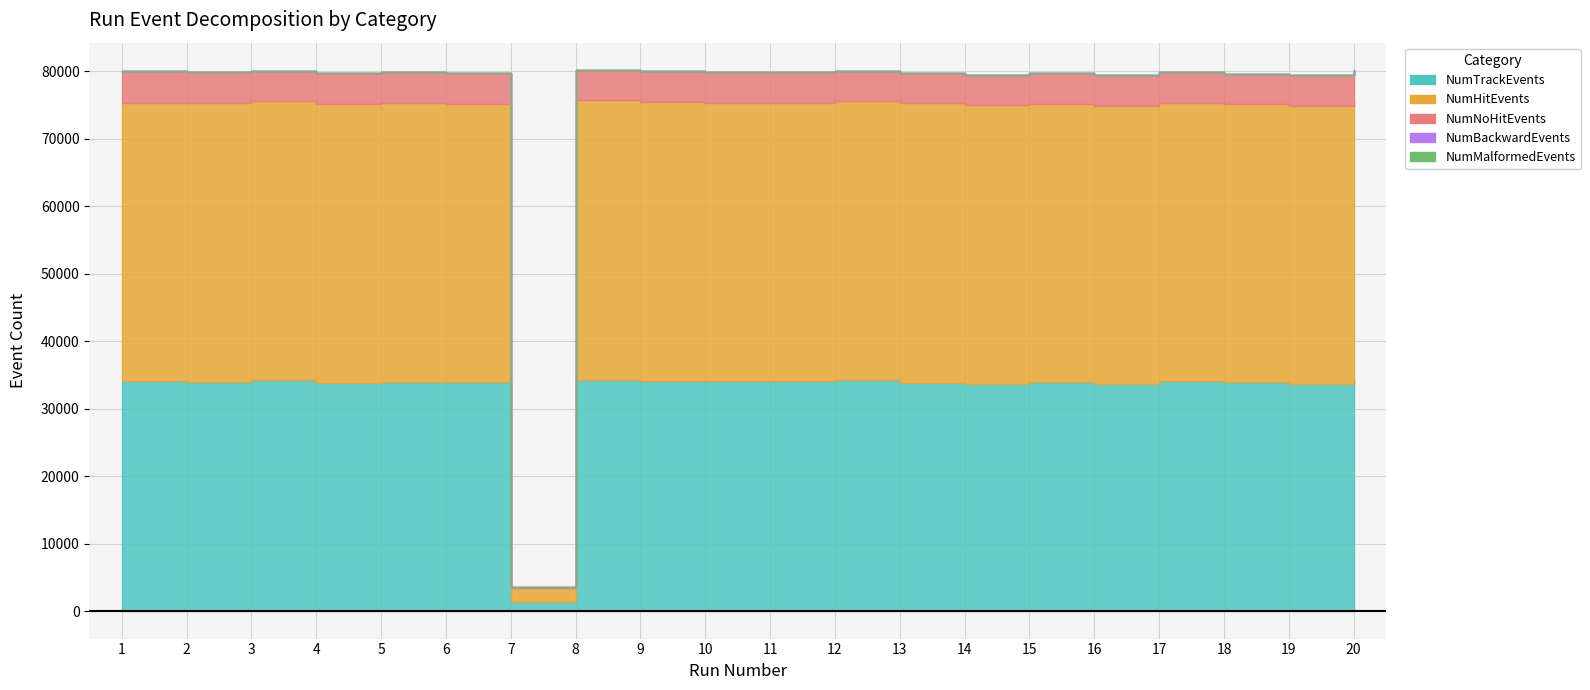

Which label corresponds to the largest value in the chart?

8